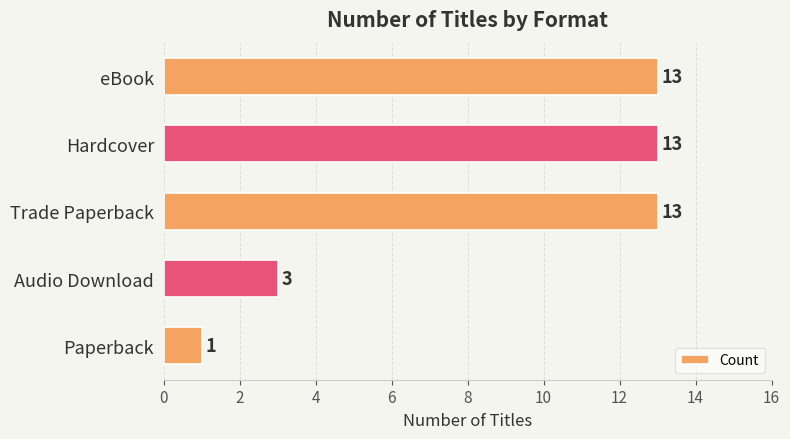

The chart shows a value of 3 at Audio Download. True or false?

True